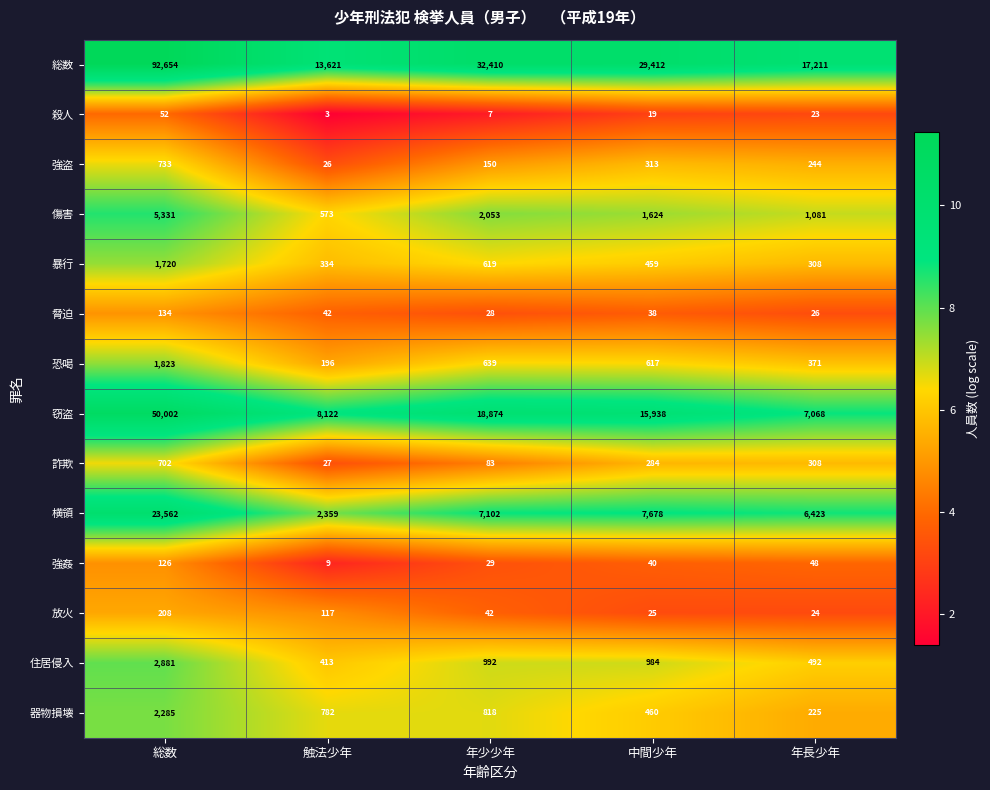

The 放火 series shows 24 at 年長少年. True or false?

True